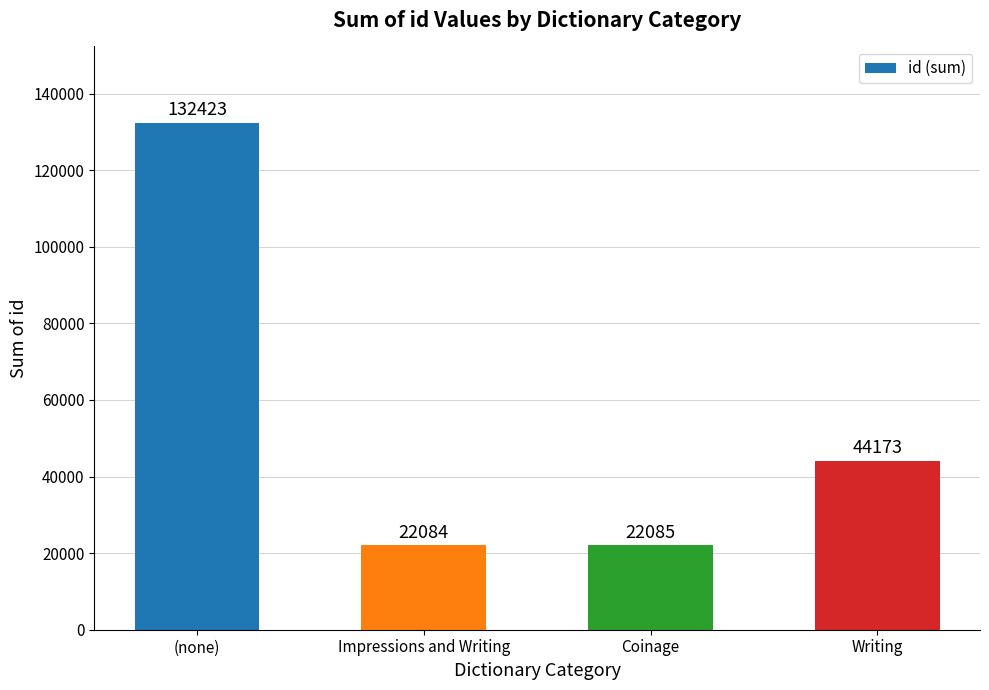

How many series are shown in this chart?

1